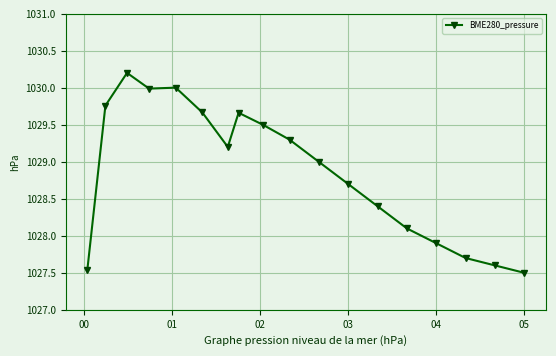

What is the maximum value shown in the chart?

1030.2